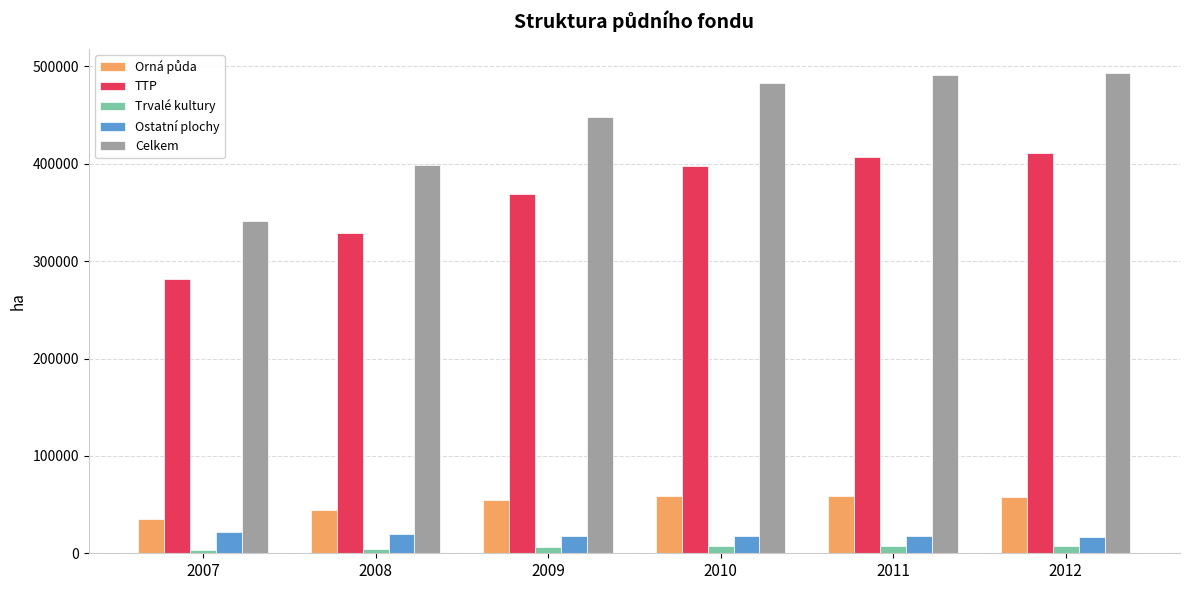

The value of TTP at 2008 is 329232. True or false?

True